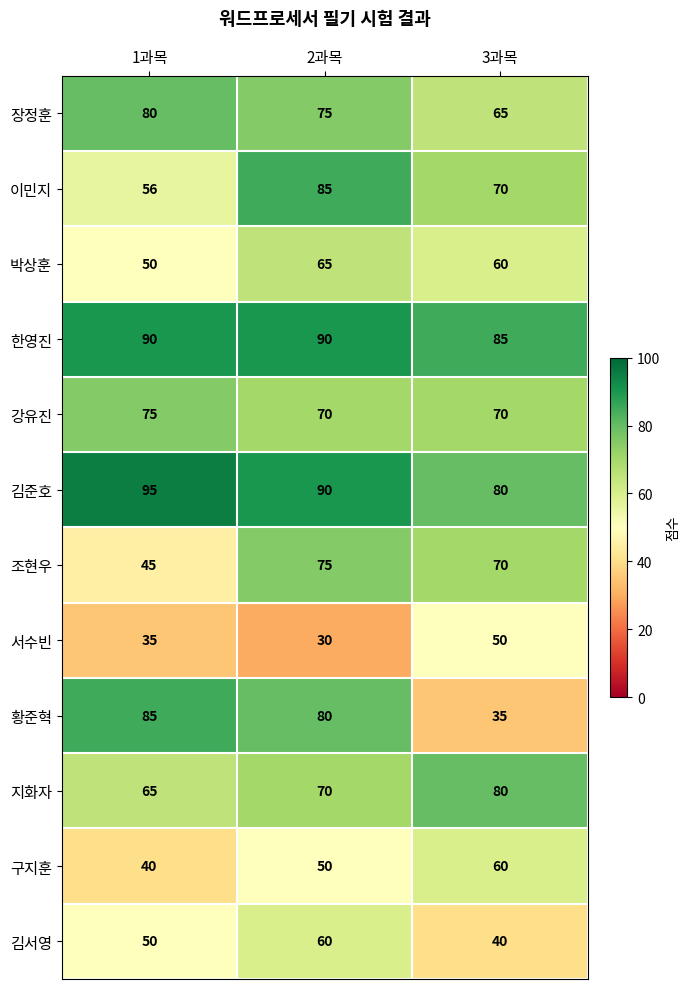

Which series has the widest spread of values?

황준혁